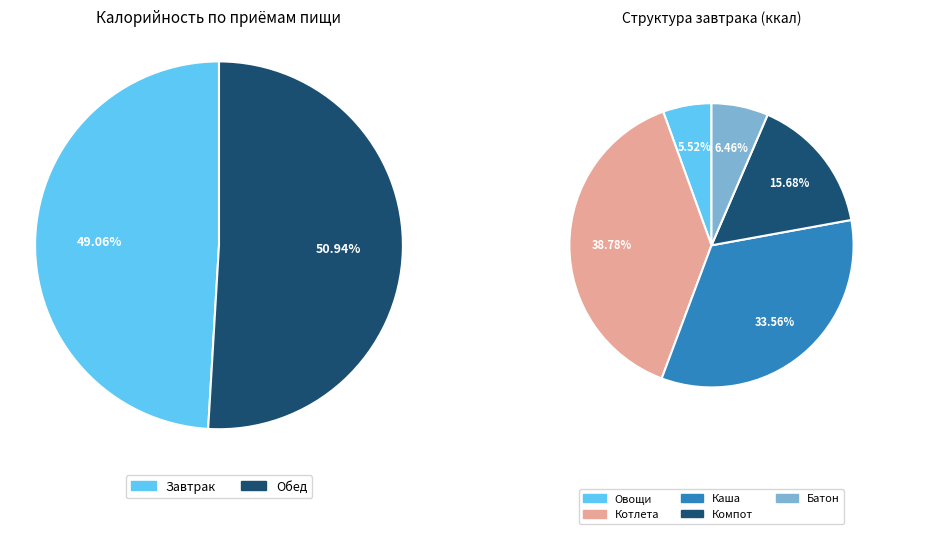

Which category has the smallest portion of the pie?

Завтрак